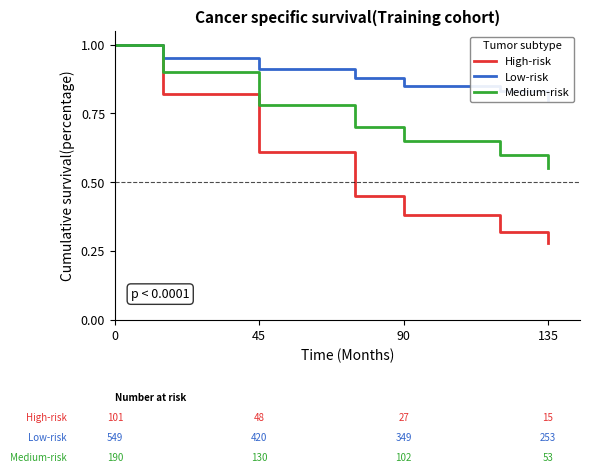

Reading left to right, list all the values displayed in this chart.

High-risk: 1.0	0.8	0.6	0.5	0.4	0.3	0.3
Low-risk: 1.0	0.9	0.9	0.9	0.8	0.8	0.8
Medium-risk: 1.0	0.9	0.8	0.7	0.7	0.6	0.6